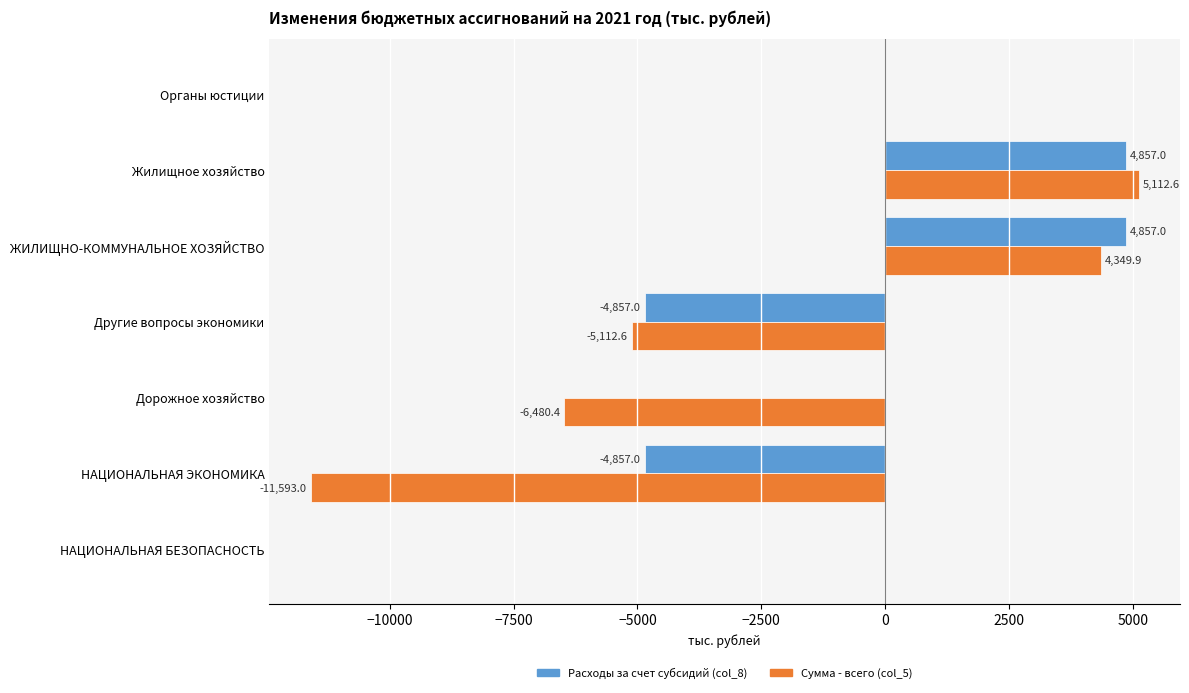

The Сумма - всего (col_5) series shows 0.0 at Органы юстиции. True or false?

True